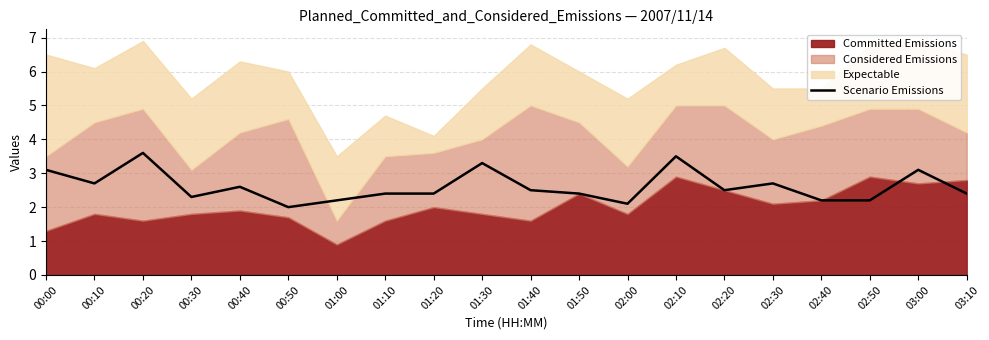

What is the maximum value shown in the chart?

3.6